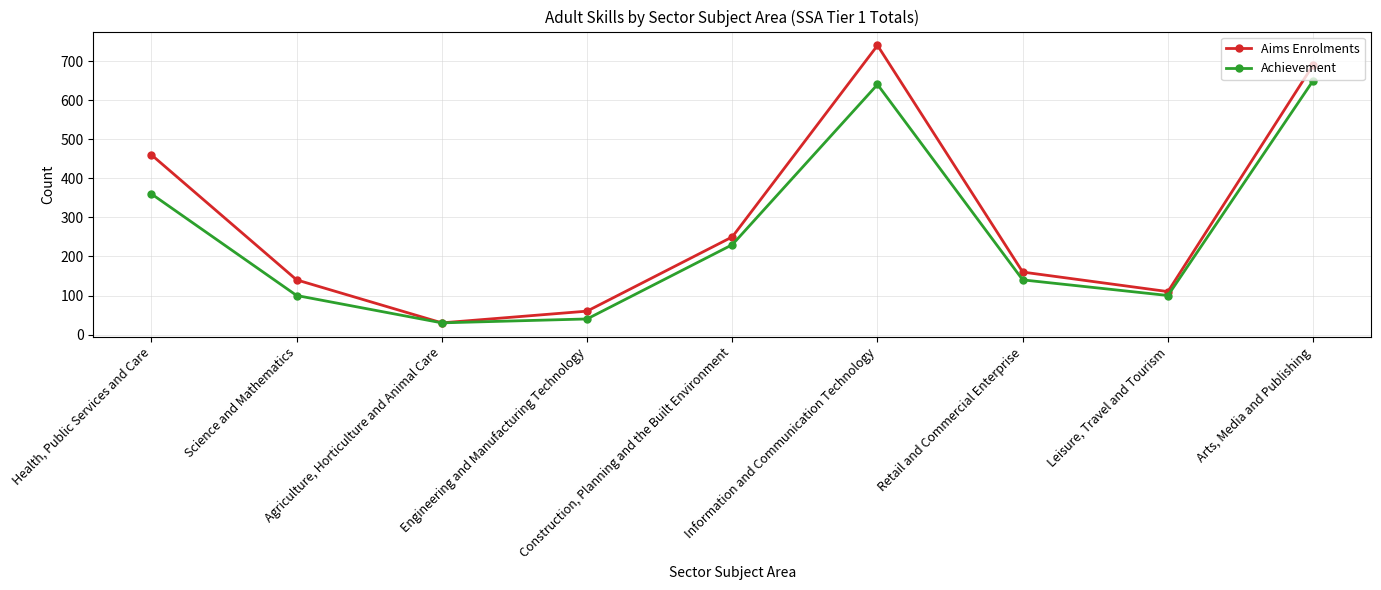

At which label is Achievement closest to 340?

Health, Public Services and Care